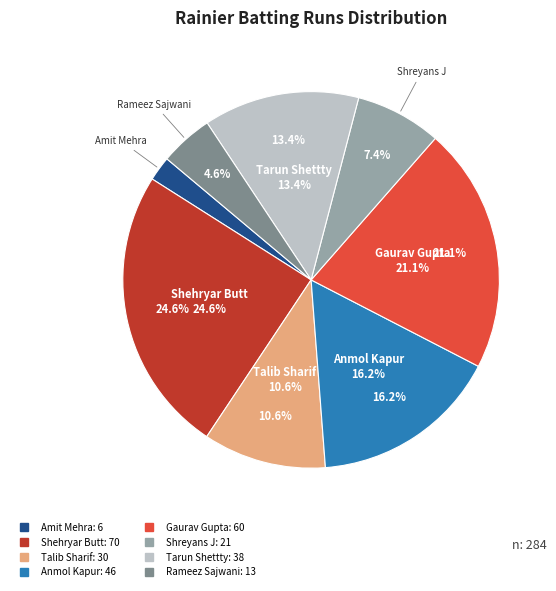

What is the change in value from Talib Sharif to Rameez Sajwani?

-17